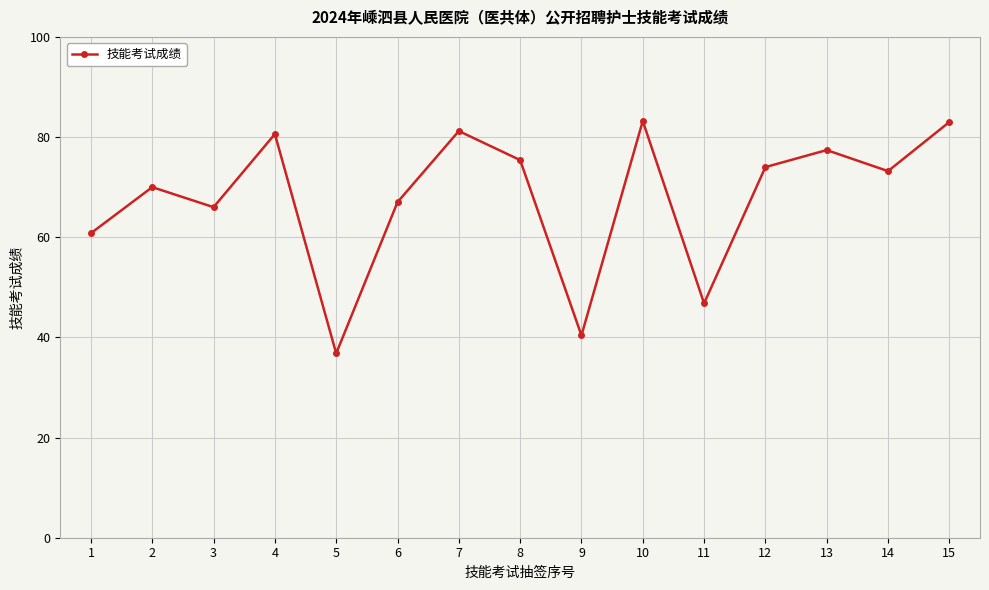

What is the sum of the values at 3 and 9?

106.4